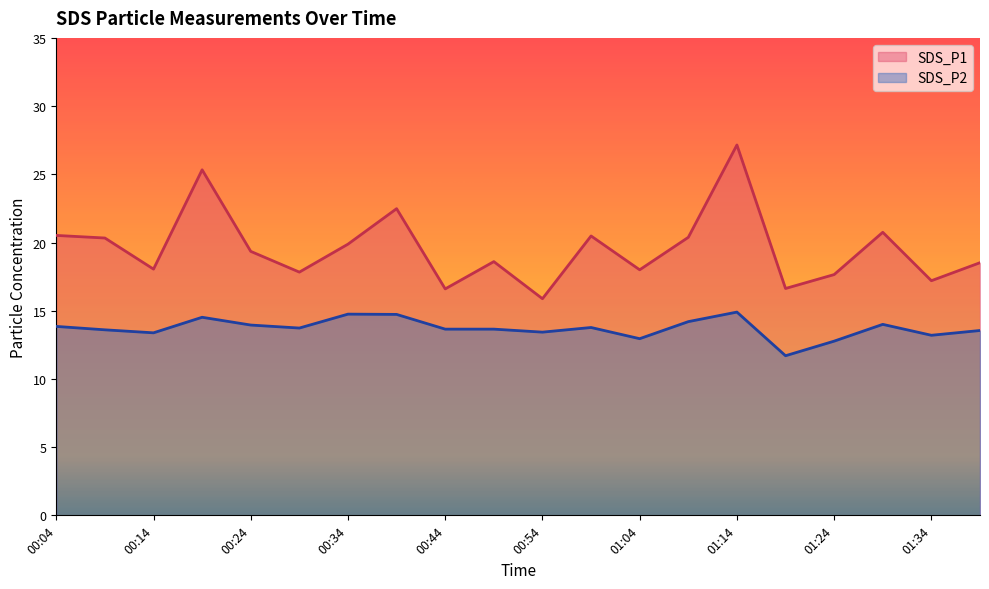

Is the value of SDS_P1 at 00:04 greater than the value of SDS_P2 at 00:34?

Yes